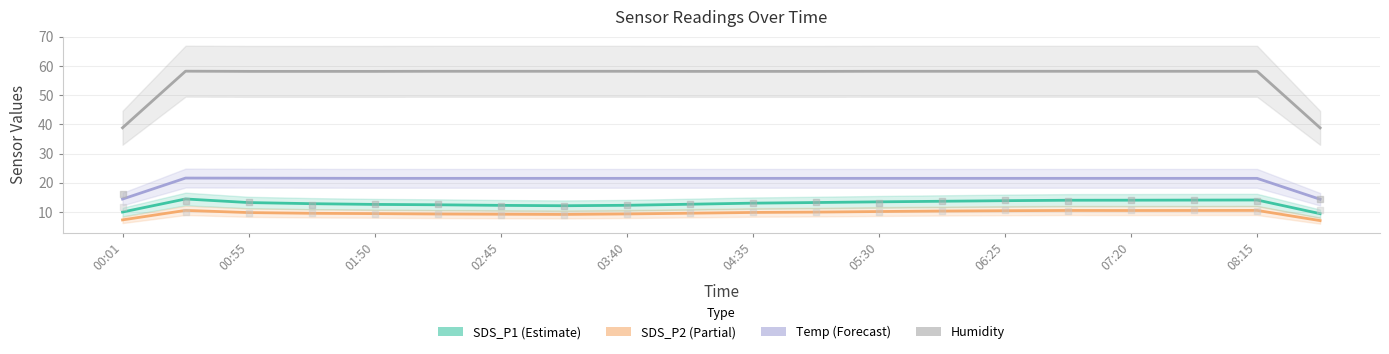

Which series reaches the minimum Y coordinate?

SDS_P2